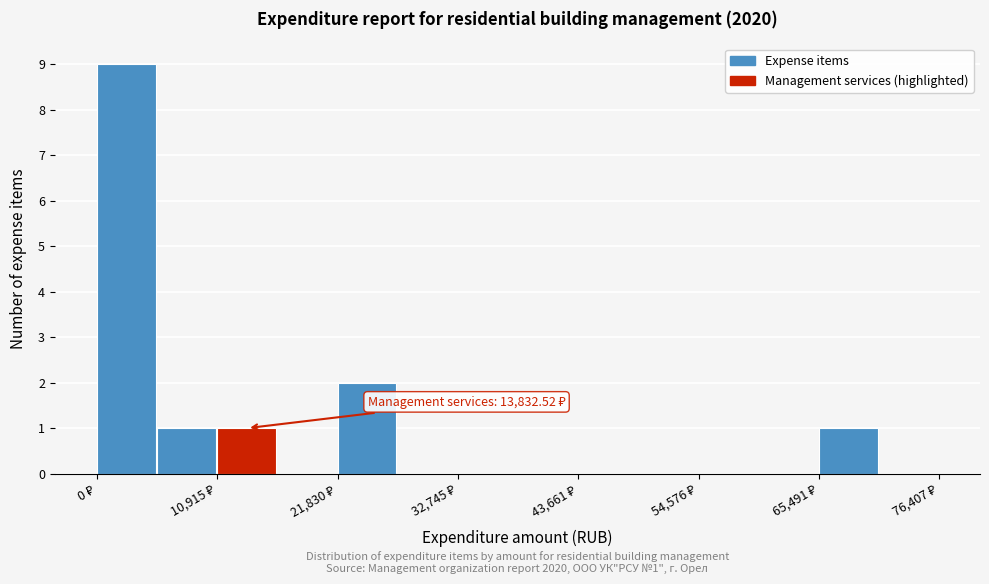

Around what value on the x-axis is the tallest bar? Give the approximate position of its centre, as read against the axis.

2000